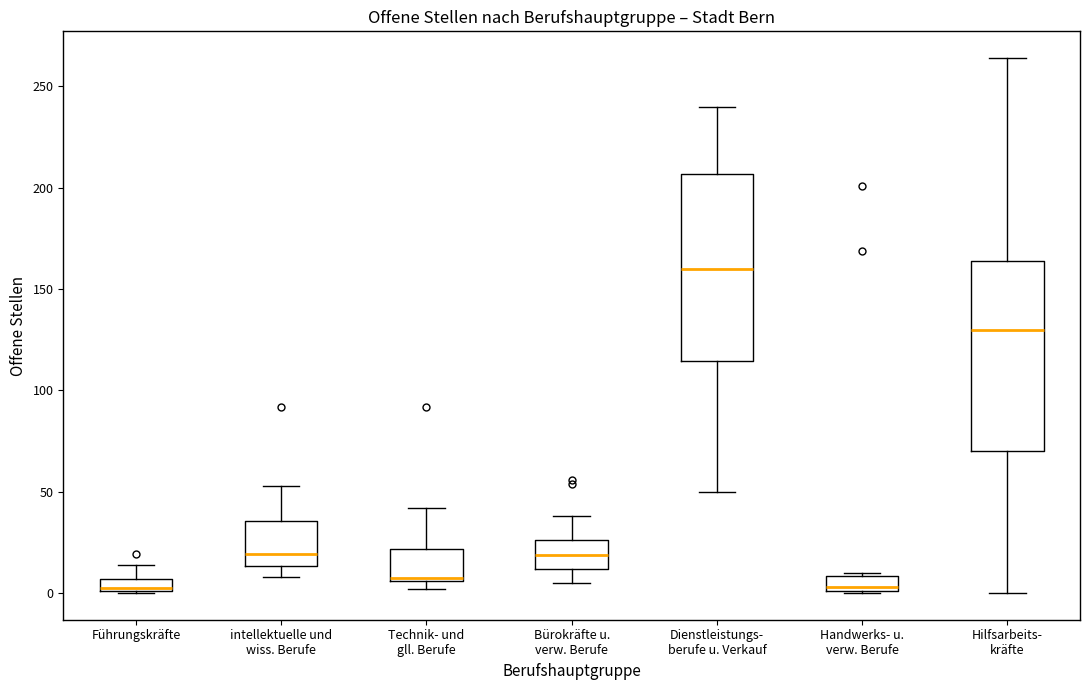

Which box has the highest median line?

Dienstleistungs- berufe u. Verkauf